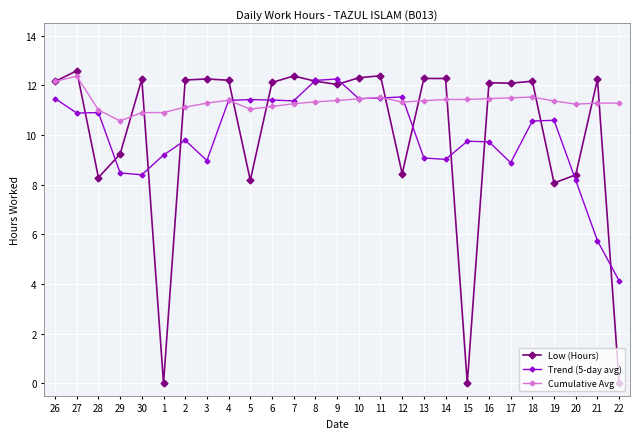

How many lines are shown in the chart?

3